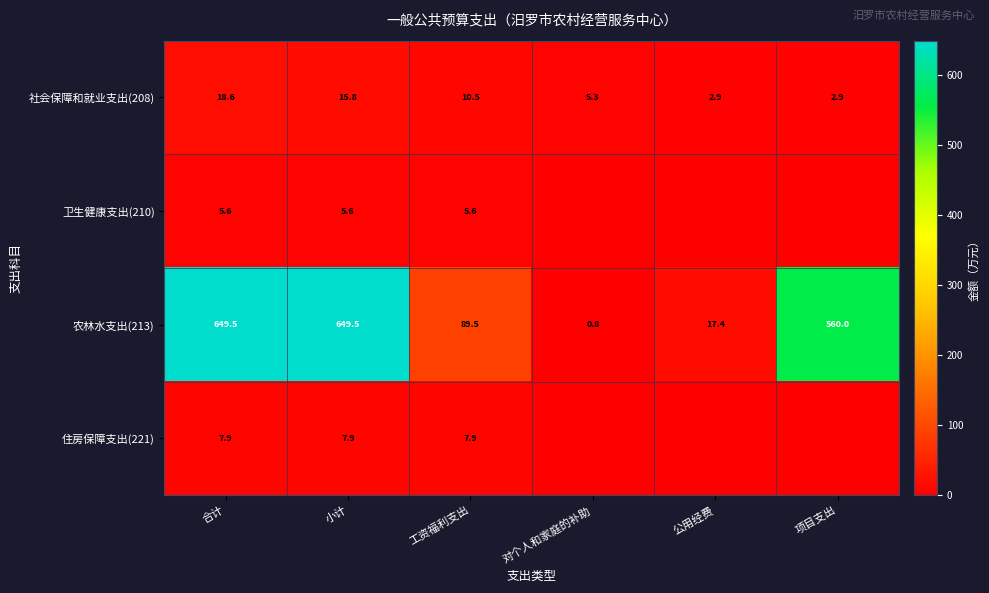

What value does the 农林水支出(213) series have at 工资福利支出?

89.5